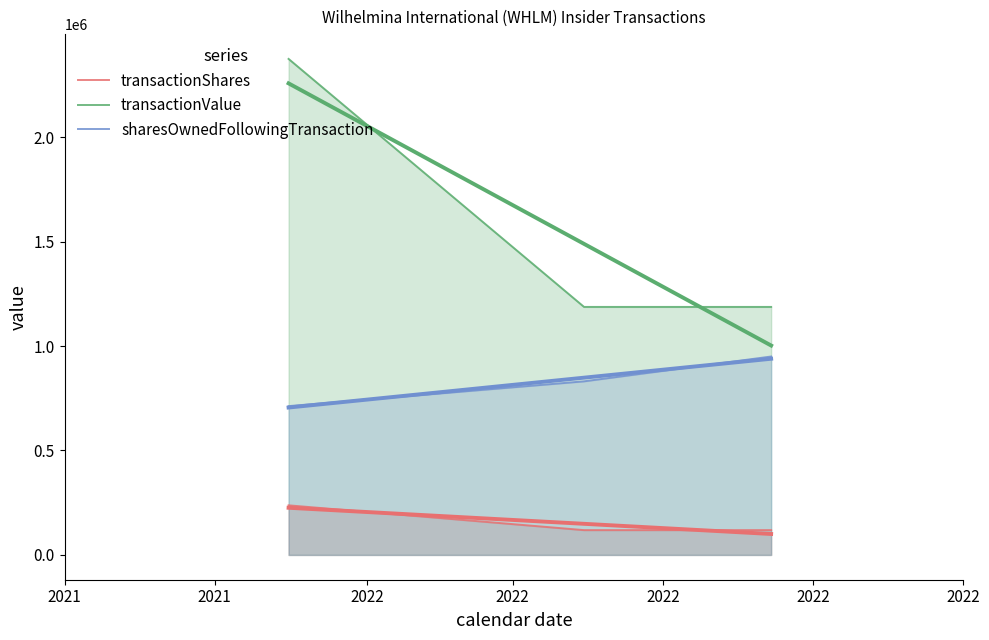

Reading right to left, extract all data points from this chart.

transactionShares: 118750	118750	237500
transactionValue: 1187500	1187500	2375000
sharesOwnedFollowingTransaction: 950000	831250	712500